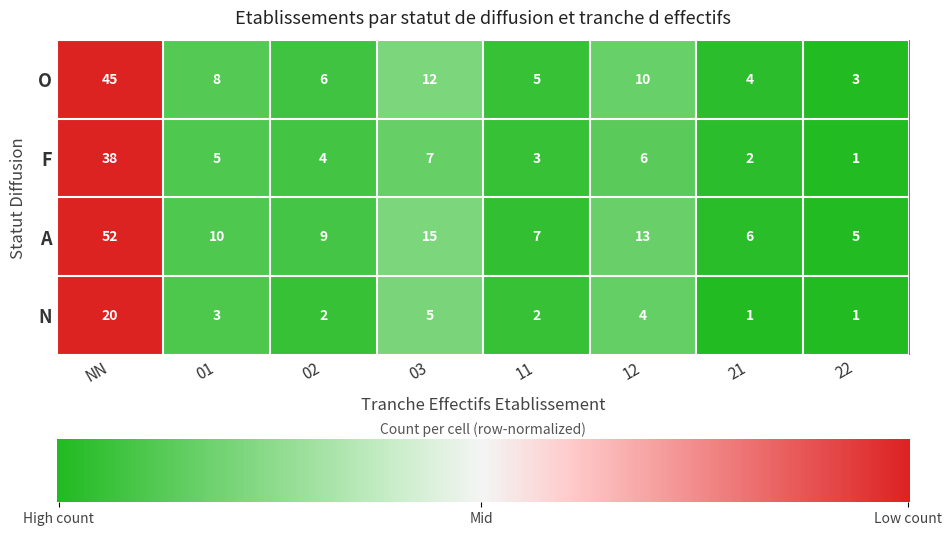

At which category does the chart reach its peak across all series?

NN